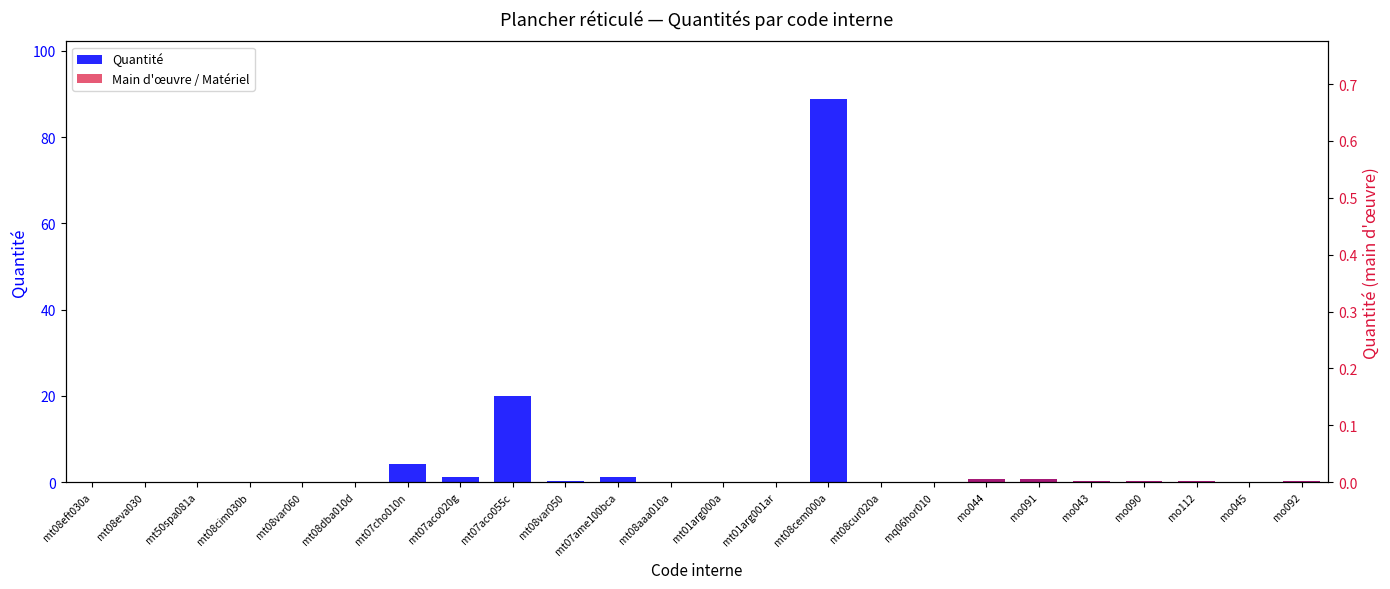

The chart shows a value of 0.4 at mo091. True or false?

False